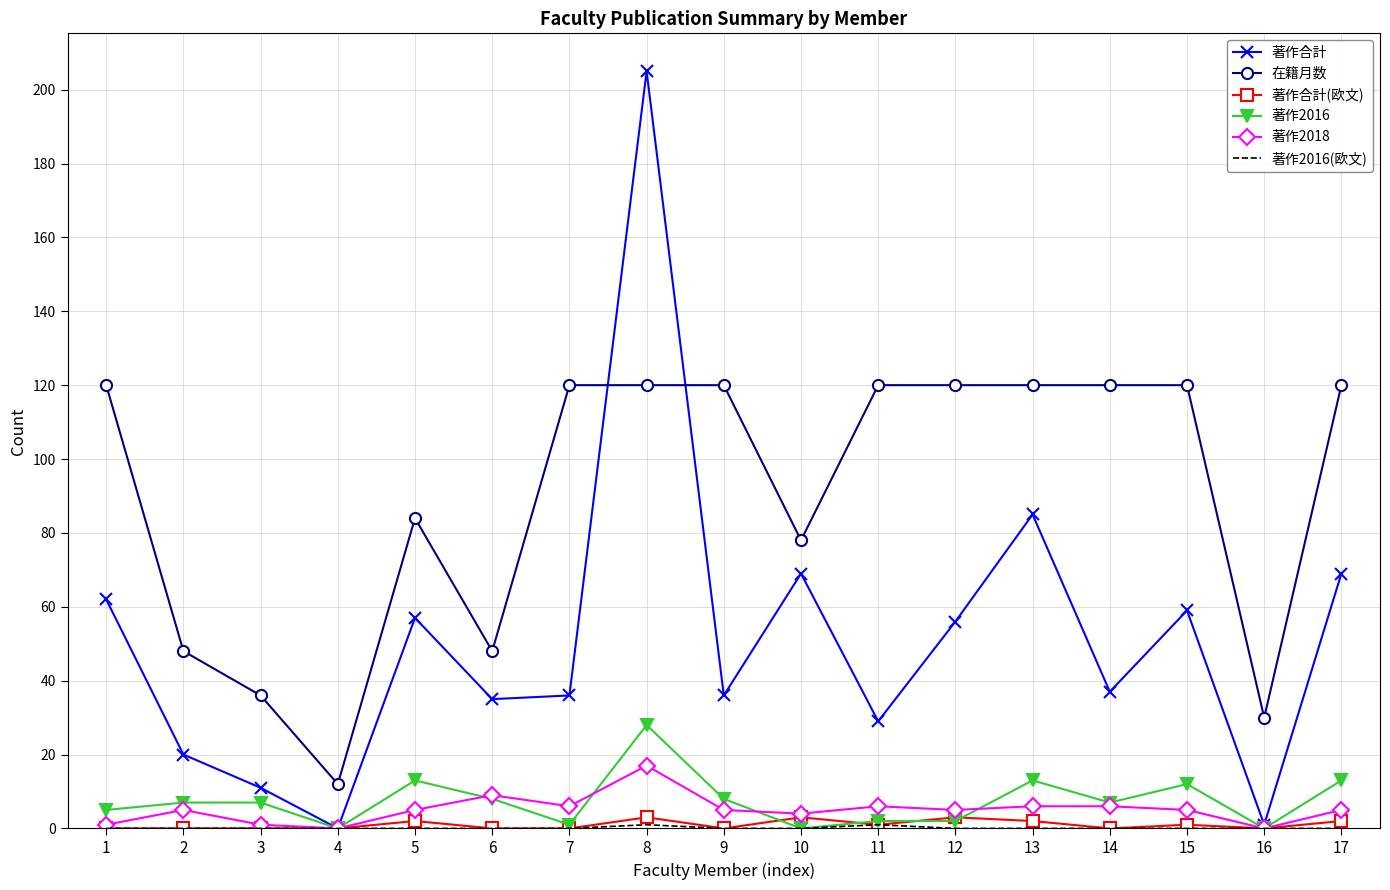

Which category has the highest value across all series?

8